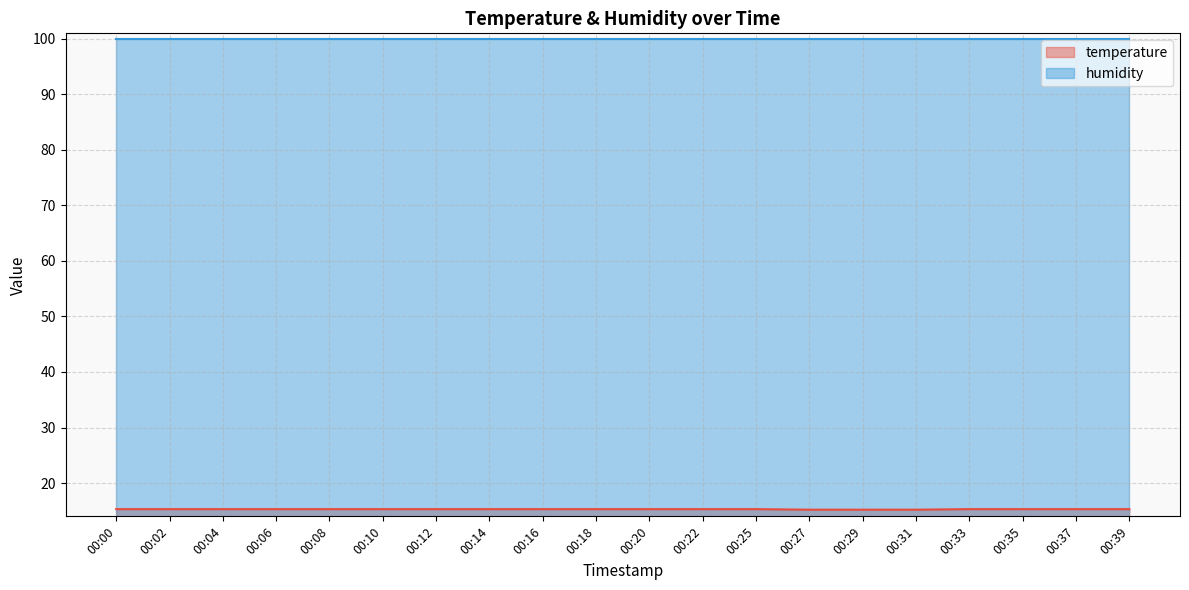

Reading left to right, extract all data points from this chart.

15.3	15.3	15.3	15.3	15.3	15.3	15.3	15.3	15.3	15.3	15.3	15.3	15.3	15.2	15.2	15.2	15.3	15.3	15.3	15.3